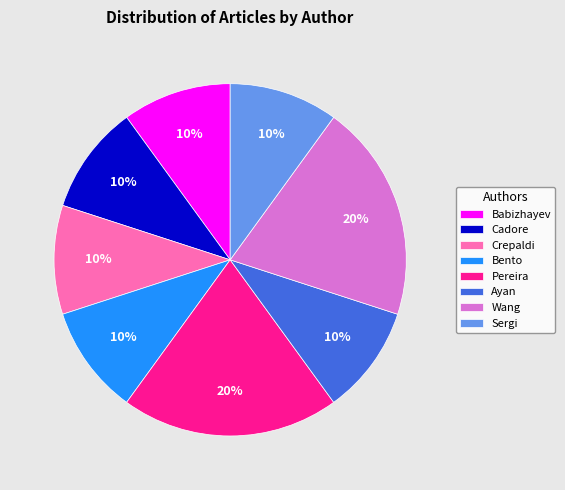

The Cadore slice represents 10% of the pie. True or false?

True